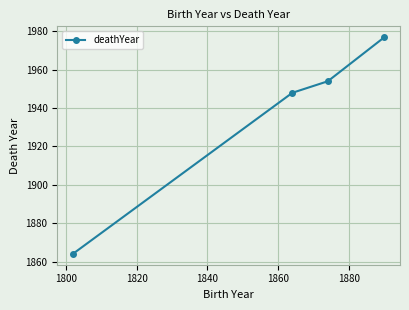

Does the chart display data point markers on the line(s)?

Yes